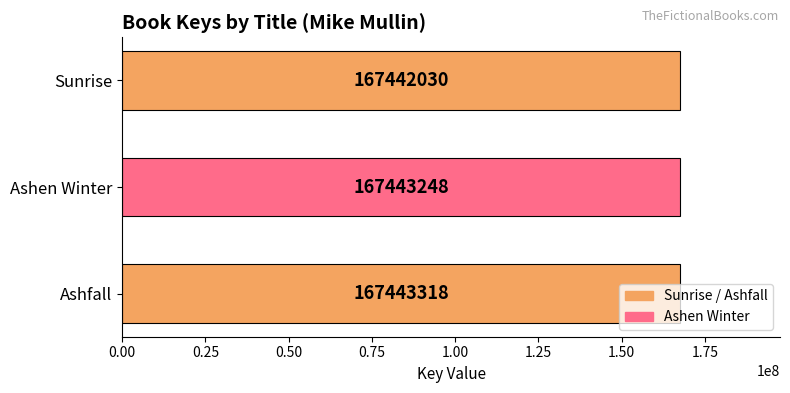

List the labels in order of value, largest first.

Ashfall, Ashen Winter, Sunrise